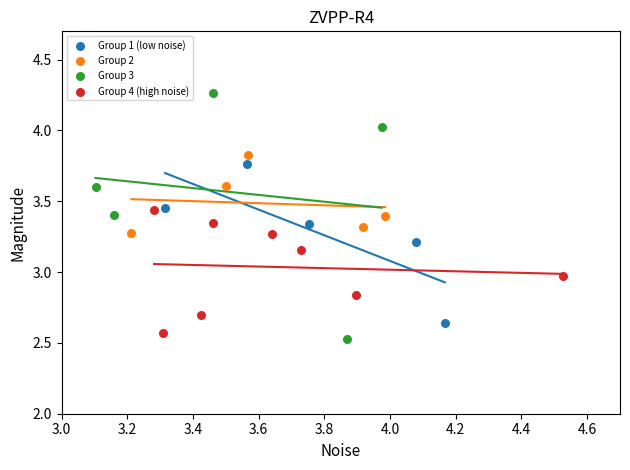

Which series has the largest Y range (max minus min)?

Group 3